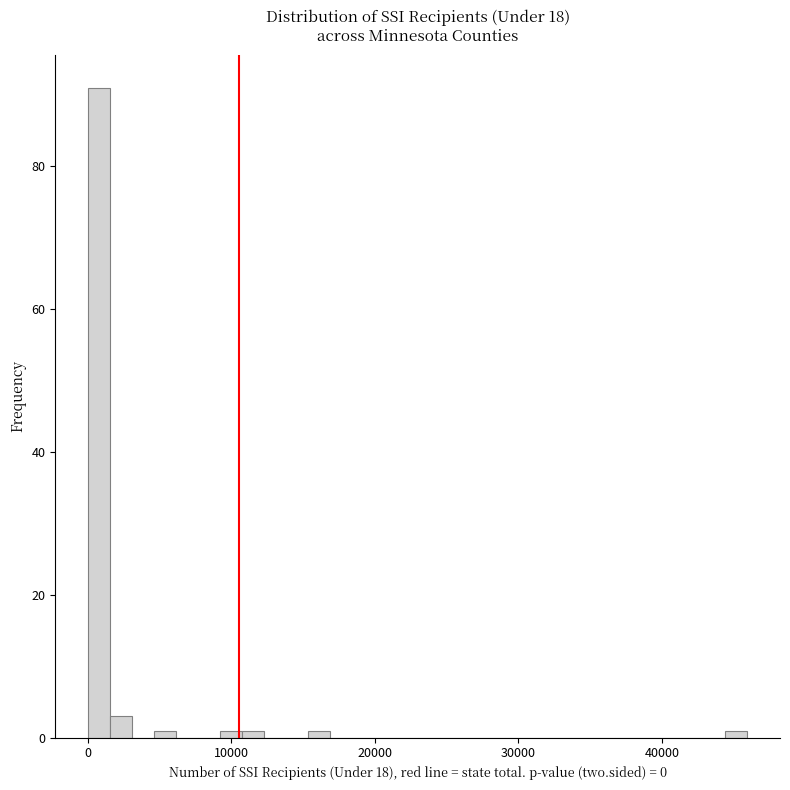

Read against the x-axis, roughly where is the centre of the tallest bar?

1000